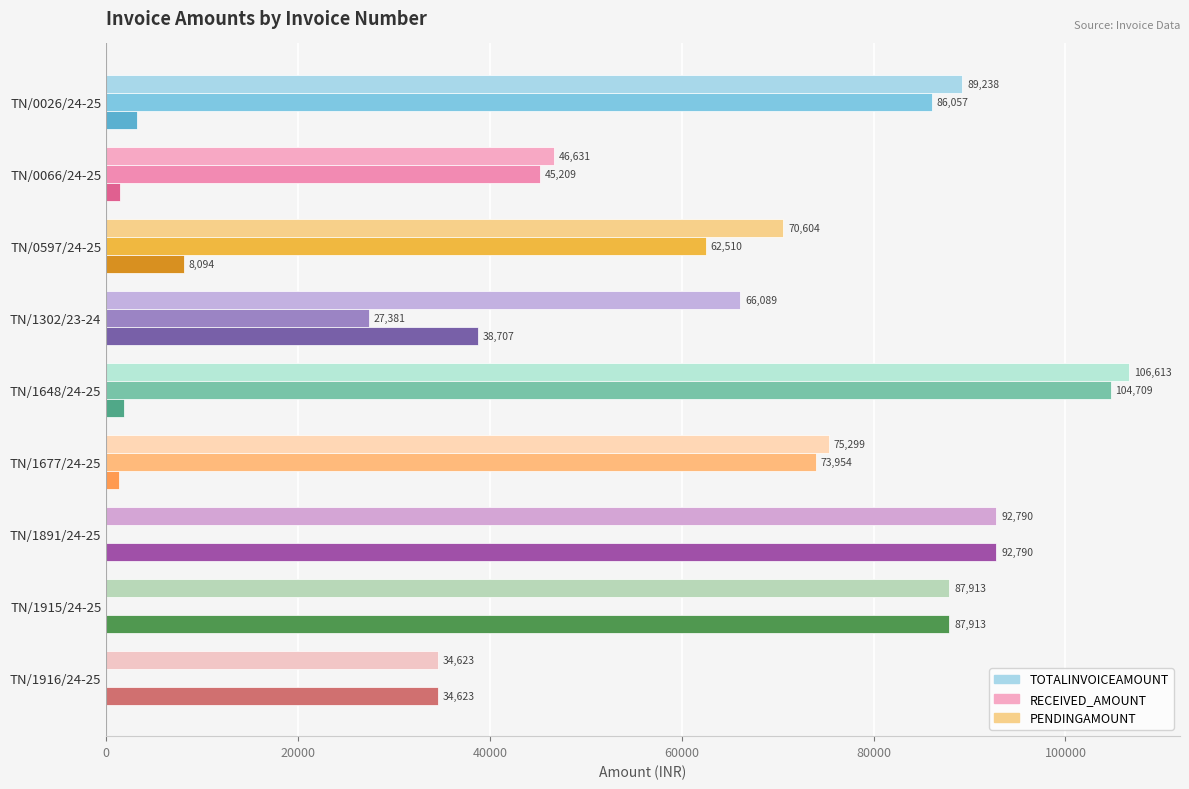

What is the maximum value shown in the chart?

106613.0